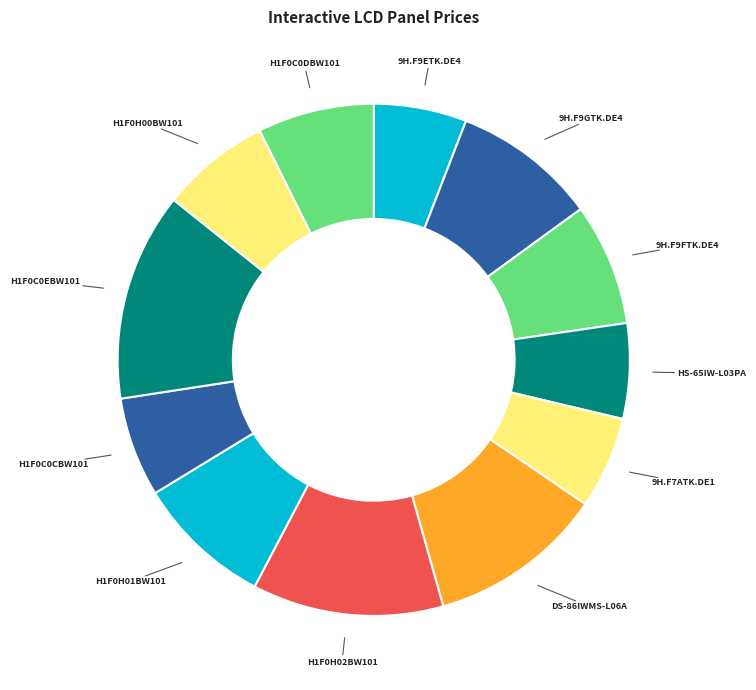

Does H1F0H01BW101 account for over 50% of the chart?

No